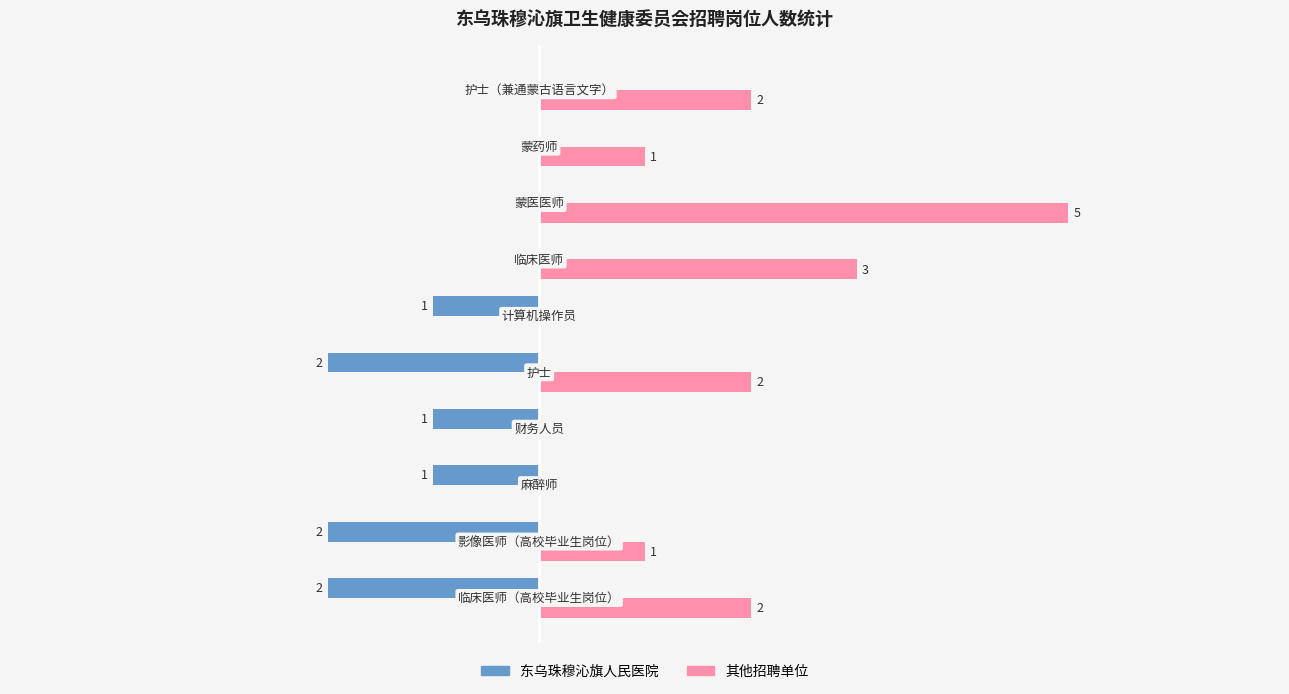

Which series has the largest total across all categories?

其他招聘单位